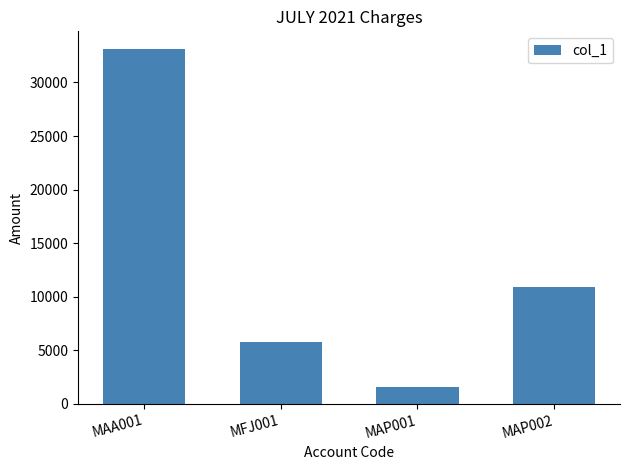

Which category has the lowest value across all series?

MAP001